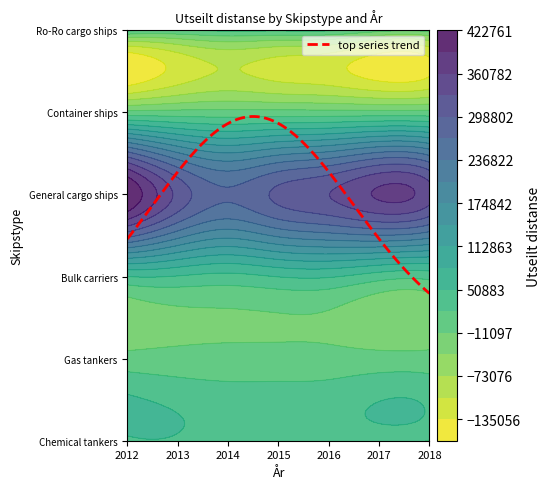

At which category does the chart reach its peak across all series?

2012